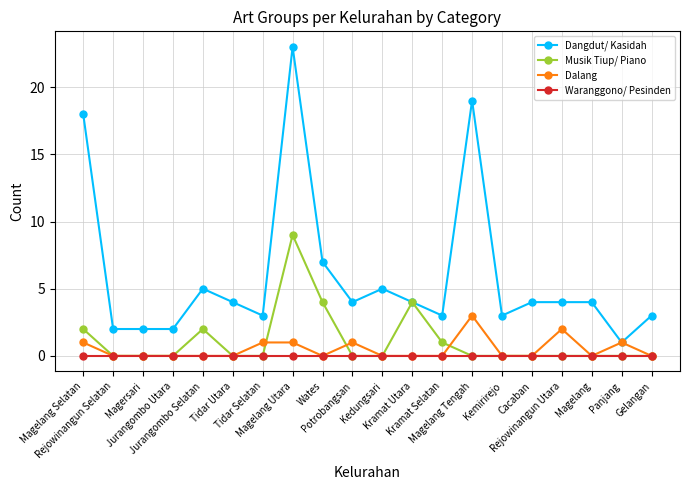

What position from the right is Jurangombo Utara?

17